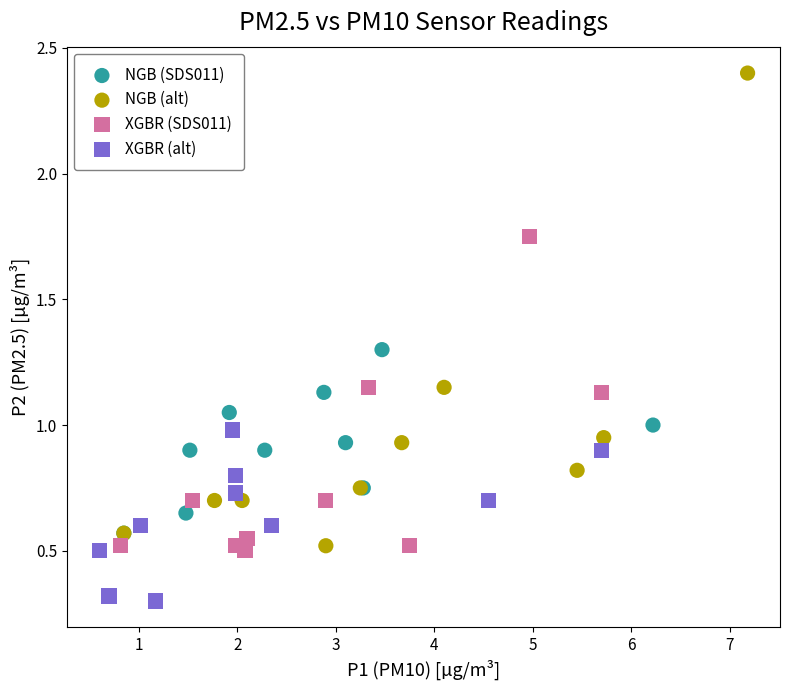

What are all the series names shown in the legend?

NGB (SDS011), NGB (alt), XGBR (SDS011), XGBR (alt)